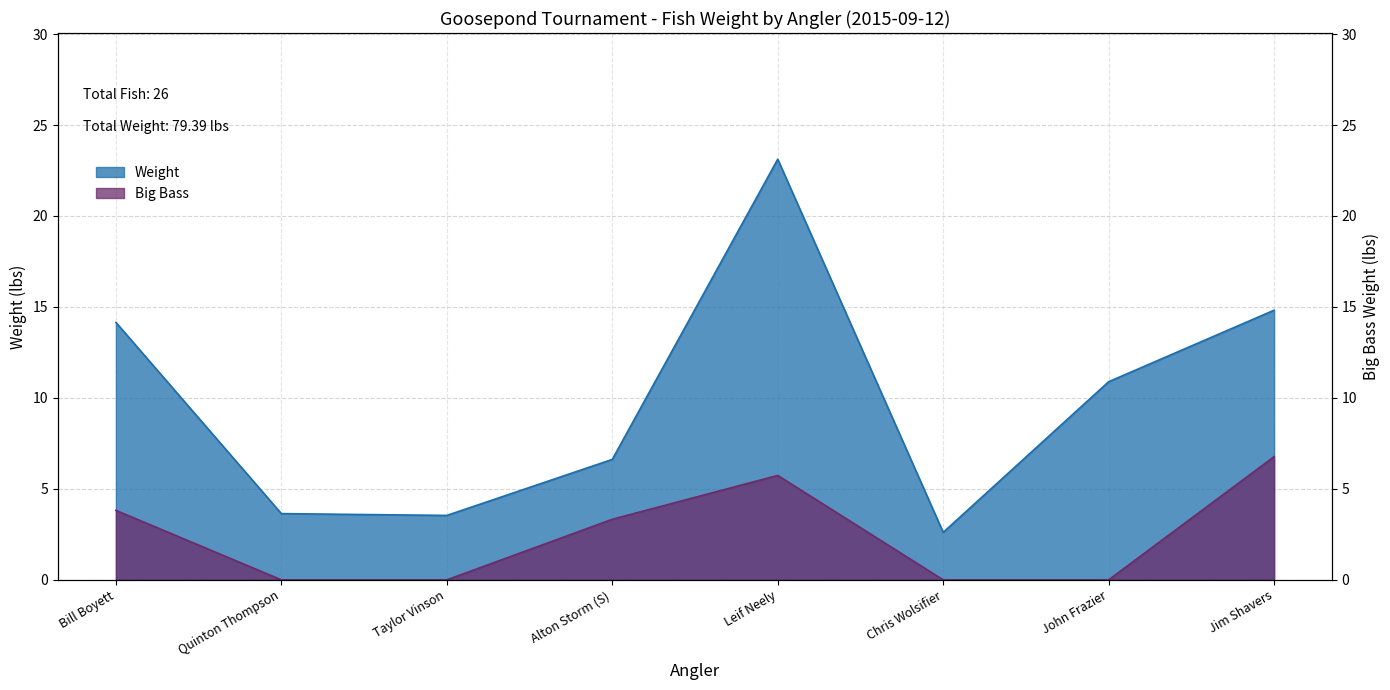

Rank the series by their average value, from highest to lowest.

Weight, Big Bass